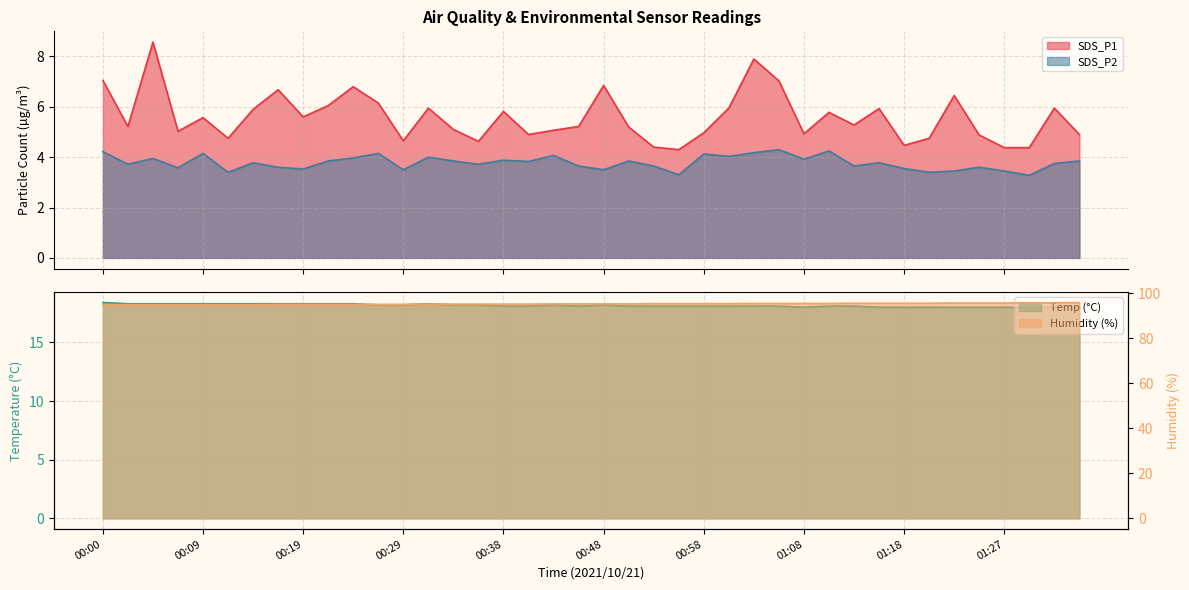

Reading left to right, what are all the values shown in this chart?

SDS_P1: 7.0	5.2	8.6	5.0	5.6	4.8	5.9	6.7	5.6	6.0	6.8	6.2	4.7	6.0	5.1	4.6	5.8	4.9	5.1	5.2	6.8	5.2	4.4	4.3	5.0	6.0	7.9	7.0	4.9	5.8	5.3	5.9	4.5	4.8	6.5	4.9	4.4	4.4	6.0	4.9
SDS_P2: 4.2	3.7	4.0	3.6	4.2	3.4	3.8	3.6	3.5	3.9	4.0	4.2	3.5	4.0	3.9	3.7	3.9	3.8	4.1	3.6	3.5	3.9	3.6	3.3	4.1	4.0	4.2	4.3	3.9	4.2	3.6	3.8	3.5	3.4	3.5	3.6	3.5	3.3	3.8	3.9
Temp: 18.4	18.3	18.3	18.3	18.3	18.3	18.3	18.3	18.3	18.3	18.3	18.2	18.2	18.3	18.2	18.2	18.1	18.1	18.2	18.1	18.2	18.1	18.1	18.1	18.1	18.1	18.1	18.1	18.0	18.1	18.1	18.0	18.0	18.0	18.0	18.0	18.0	18.0	18.0	18.0
Humidity: 94.9	94.9	94.9	94.9	94.9	94.9	94.9	95.0	95.0	95.0	95.0	95.0	95.0	95.1	95.1	95.1	95.1	95.1	95.2	95.2	95.2	95.2	95.3	95.3	95.3	95.3	95.4	95.4	95.4	95.4	95.5	95.5	95.5	95.5	95.6	95.6	95.6	95.7	95.7	95.8